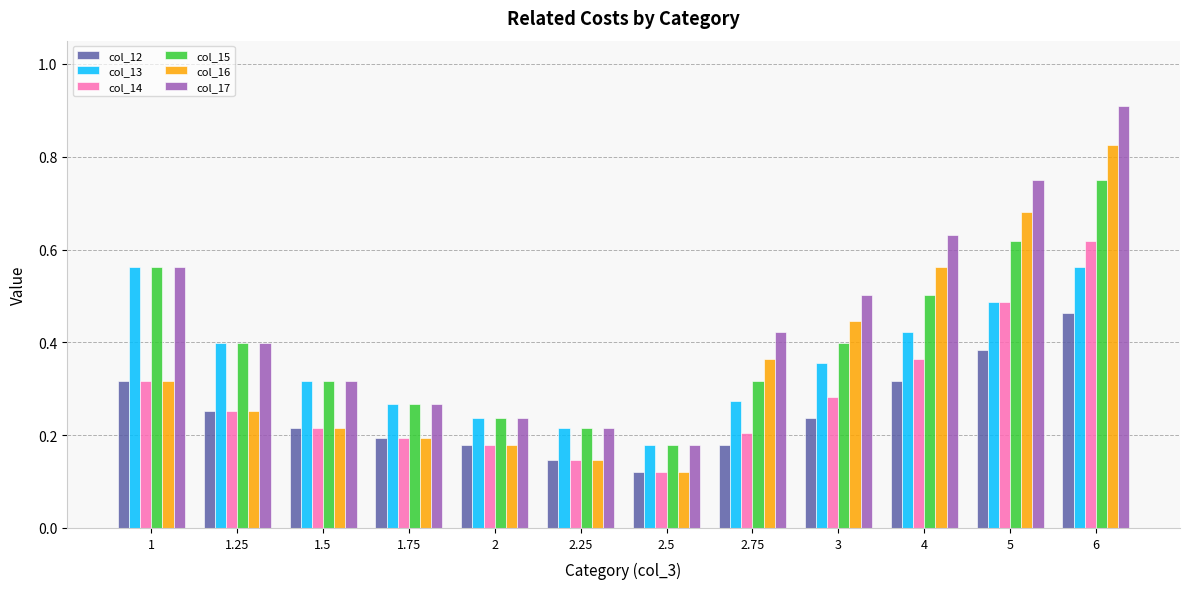

True or false: col_15 has a value of 0.1 at 1.

False